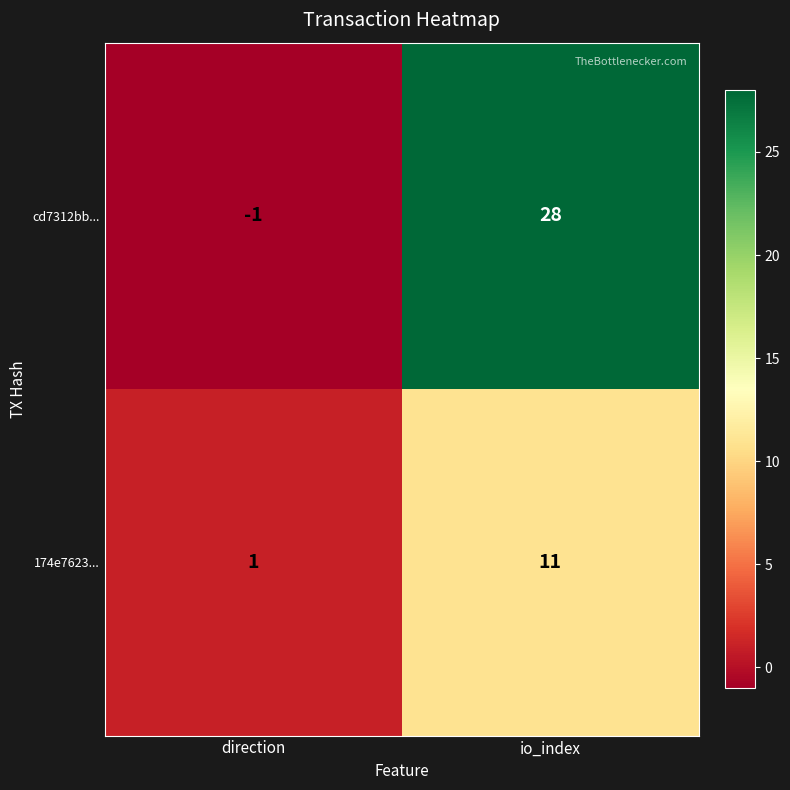

Which series has the widest spread of values?

cd7312bb...